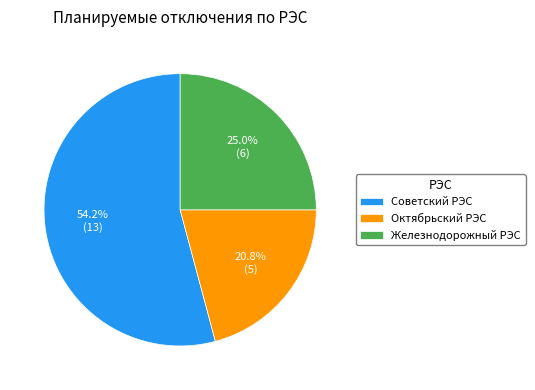

Between Октябрьский РЭС and Советский РЭС, which is larger?

Советский РЭС